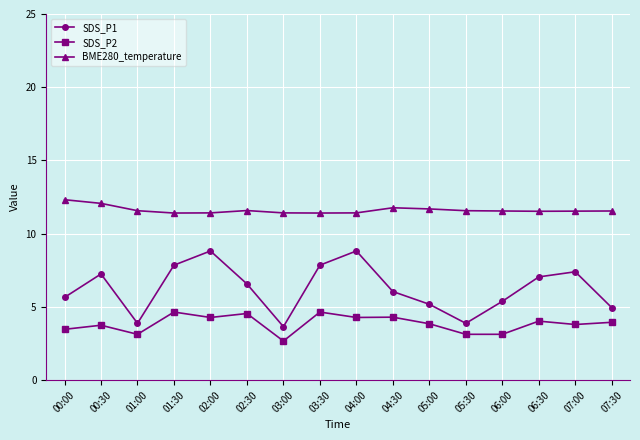

True or false: BME280_temperature and SDS_P1 intersect in this chart.

False